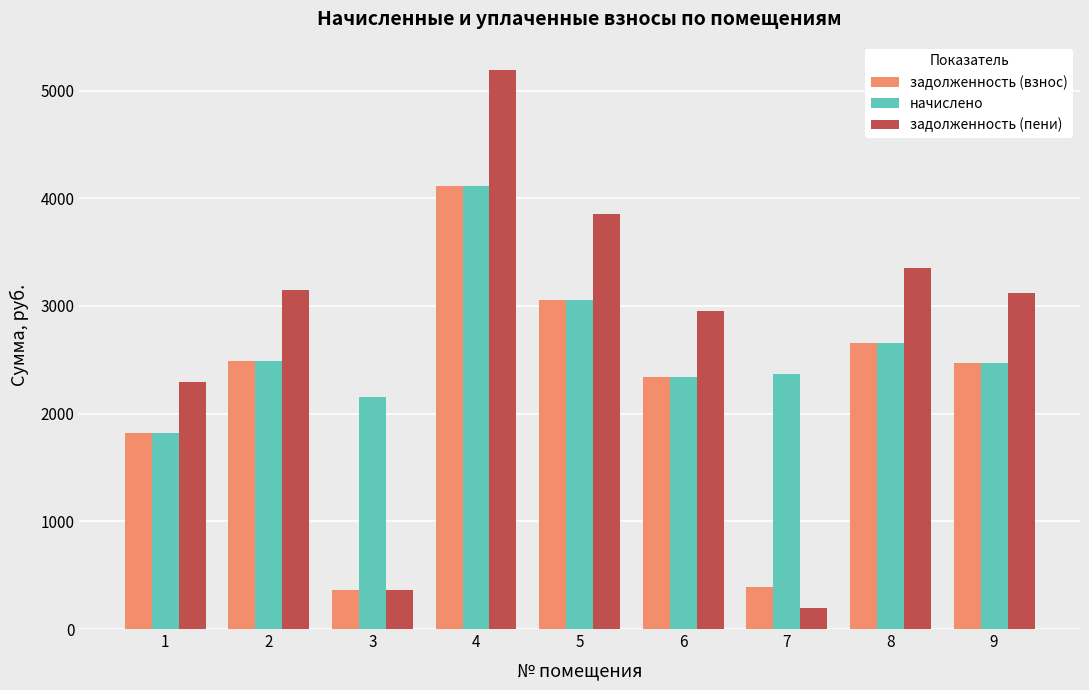

At which category is the sum across all series the highest?

4